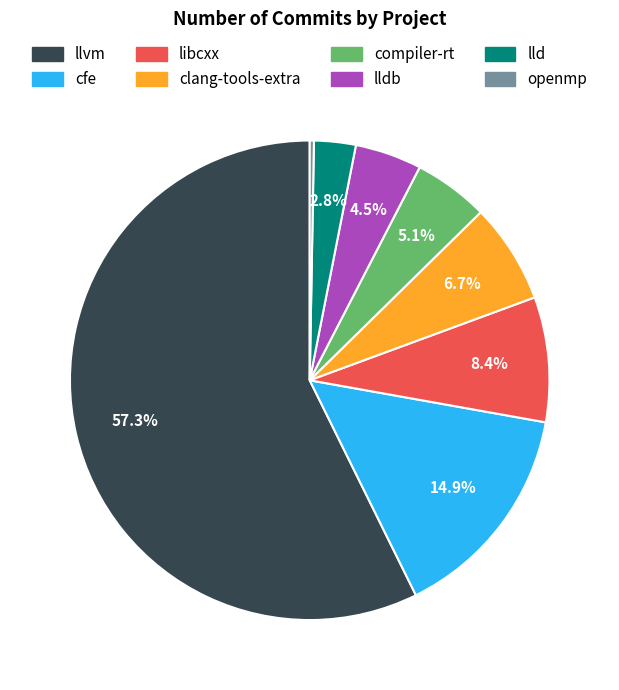

Does any single category account for the majority?

Yes